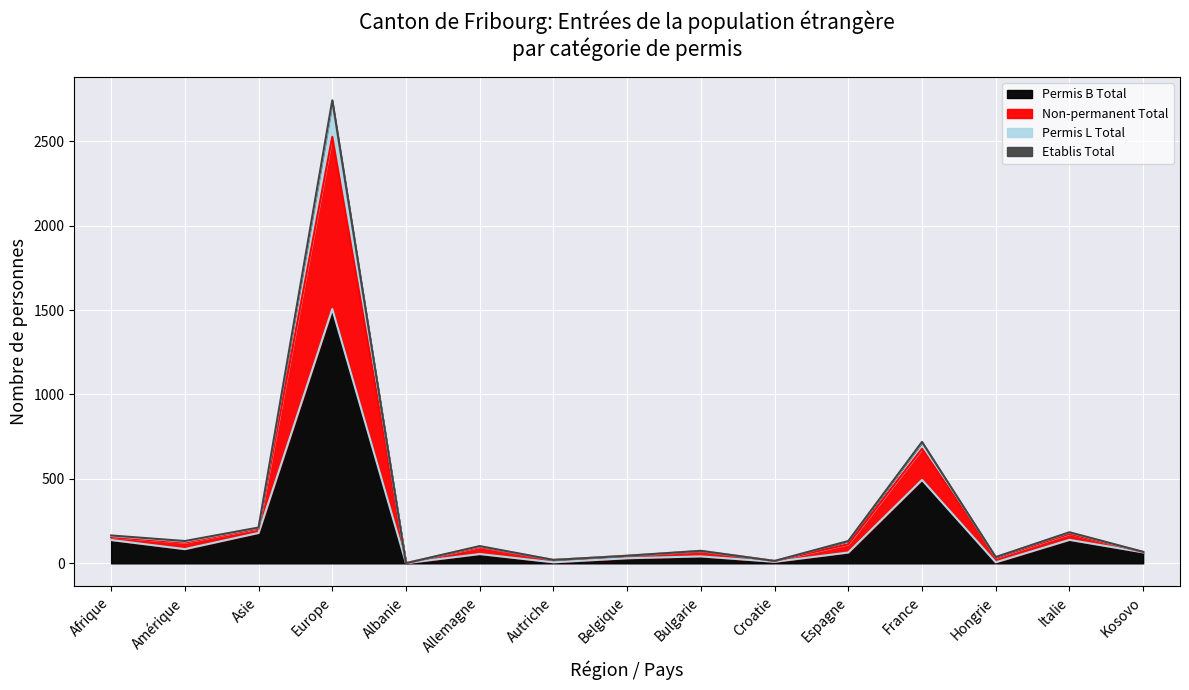

What is the label of the 9th point from the right?

Autriche